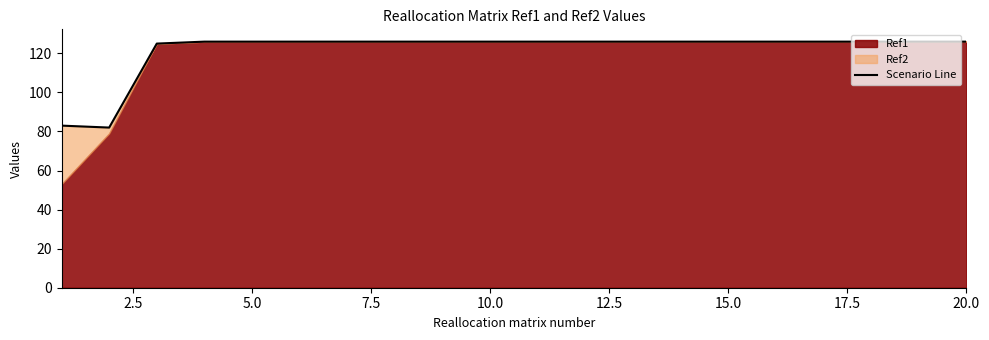

How many interior local valleys (lower than both neighbors) does the data have?

1